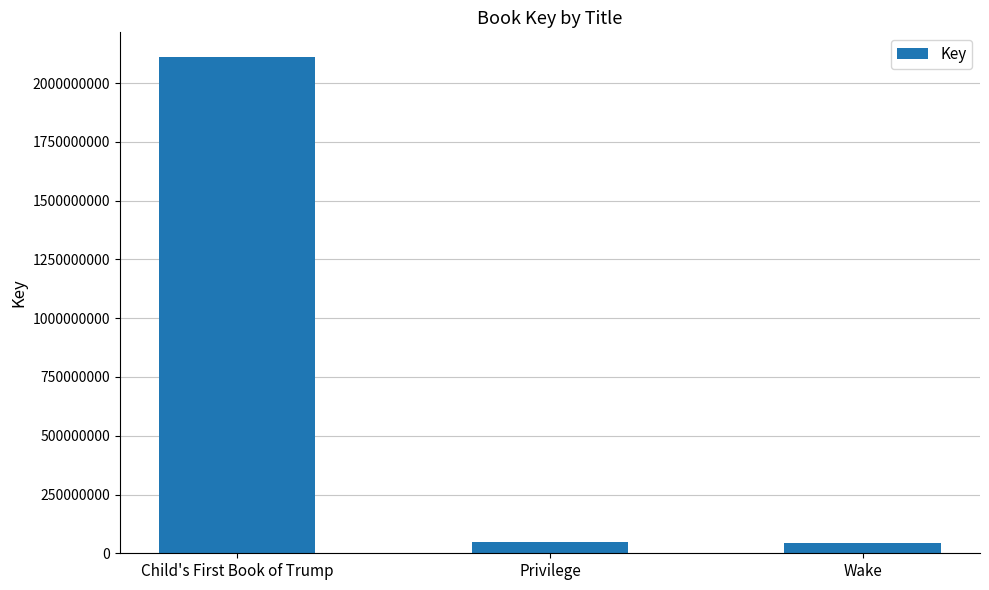

The value at Child's First Book of Trump is 2777989352. True or false?

False